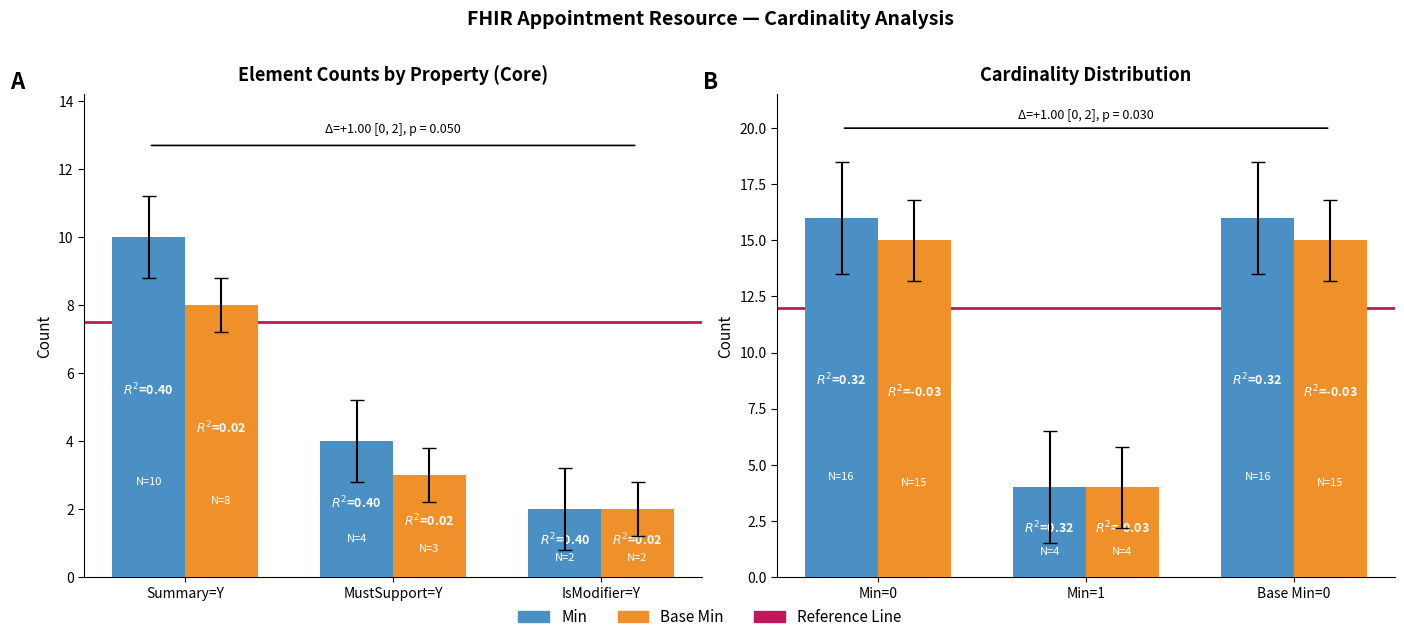

What are all the series names shown in the legend?

Min, Base Min